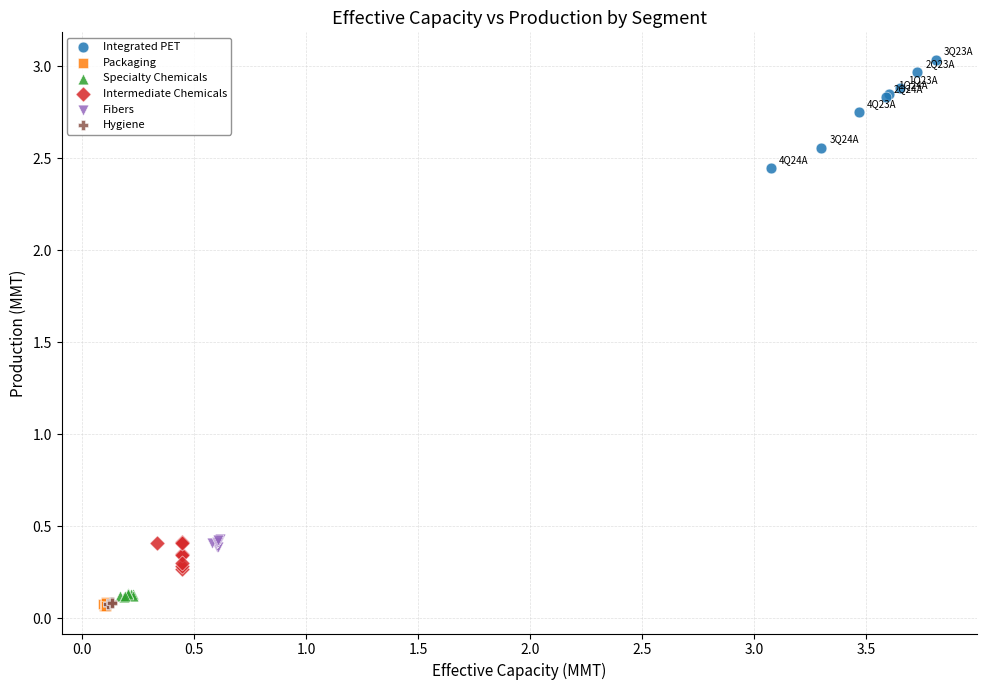

Which series contains the highest Y value?

Integrated PET